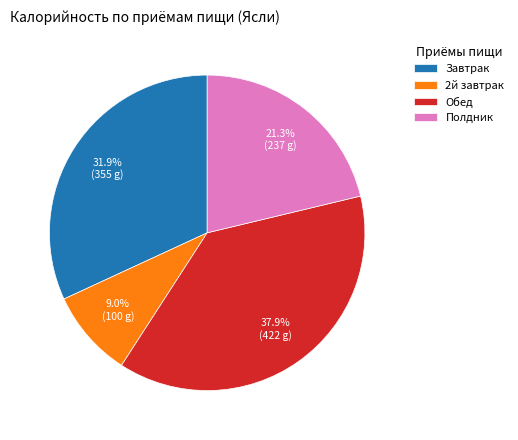

How many slices are in this pie chart?

4